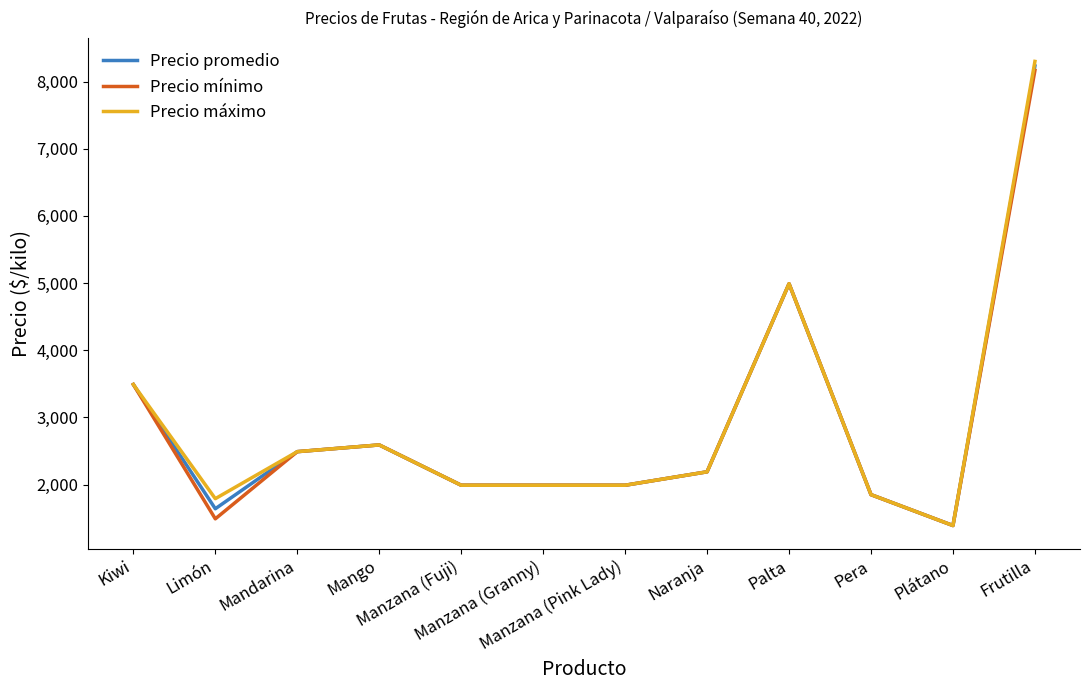

At which category does Precio mínimo reach its first local peak?

Mango